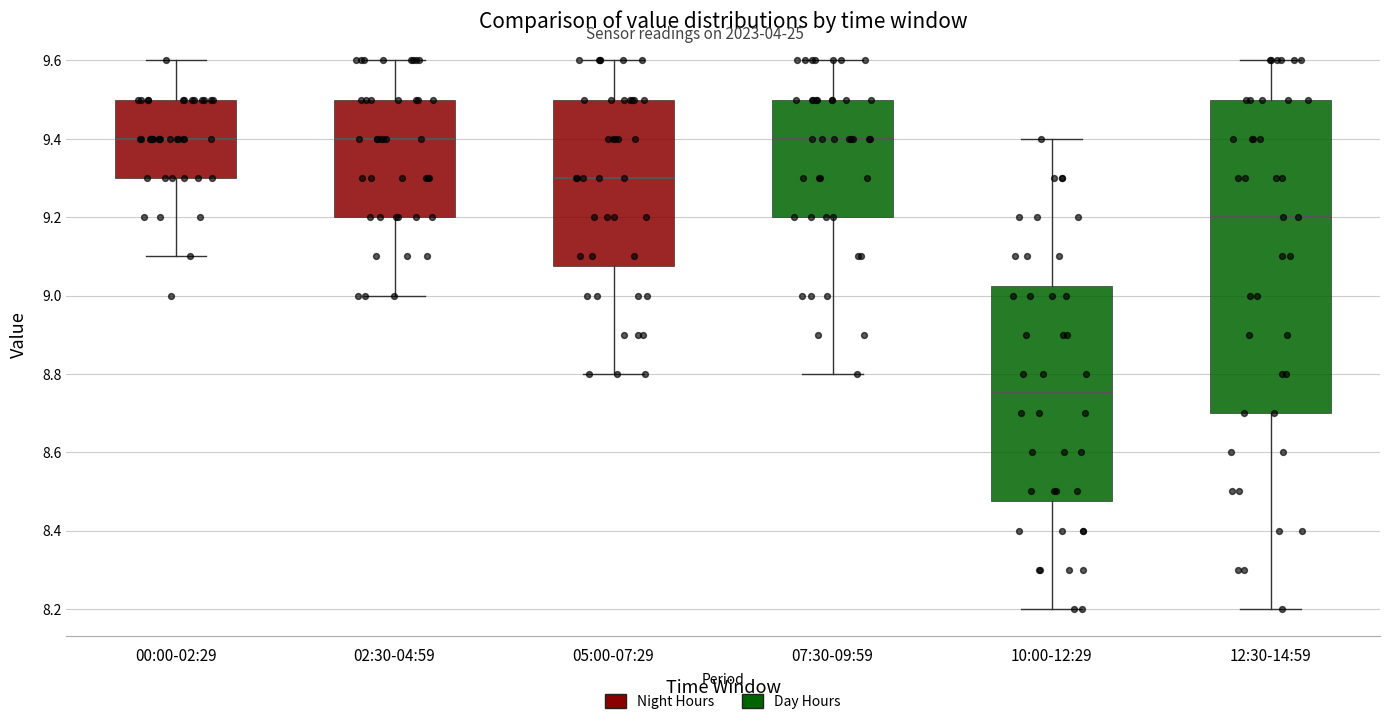

Which box is the tallest, from its lower edge to its upper edge?

12:30-14:59